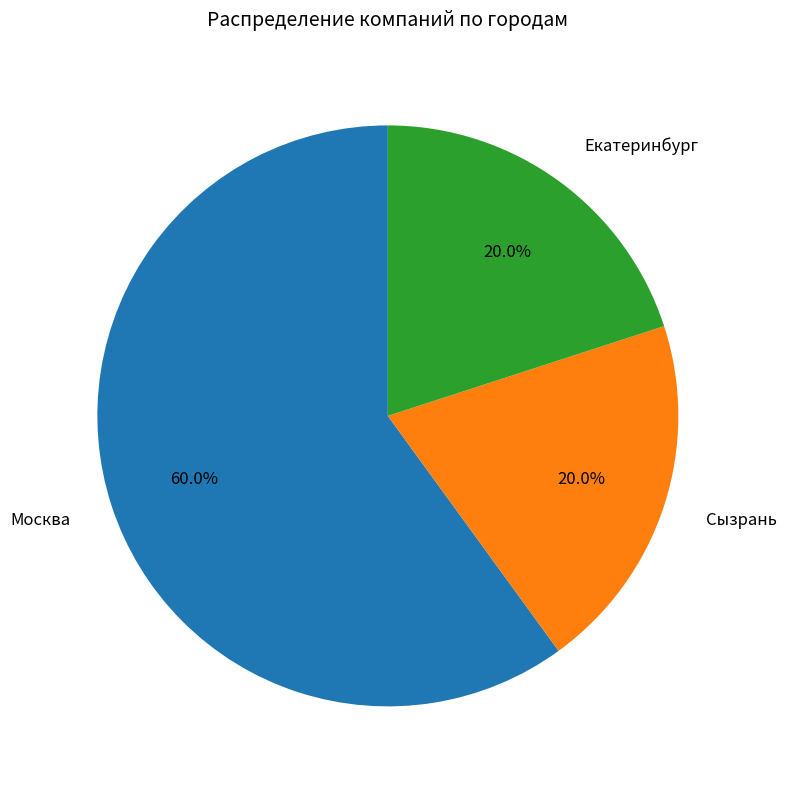

To the nearest percent, what is the average slice percentage?

33%